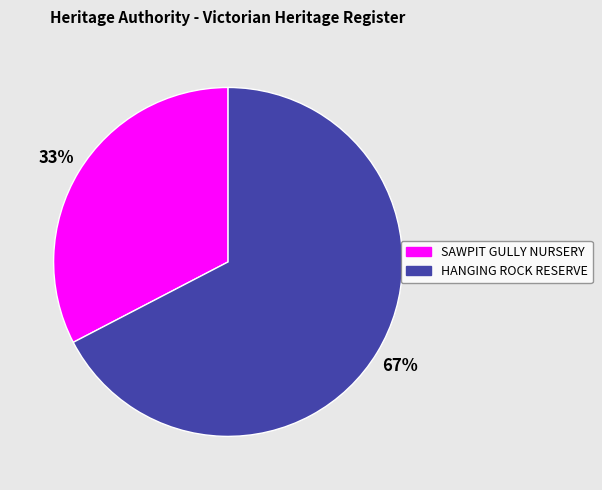

What is the largest slice in the pie chart?

HANGING ROCK RESERVE